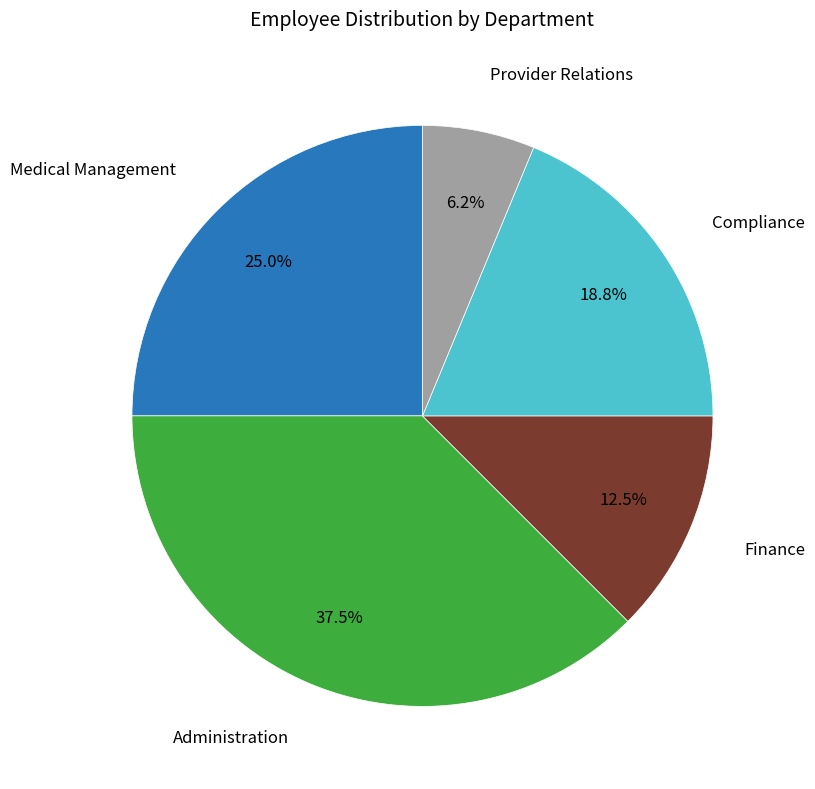

Is there any slice that represents more than half of the pie?

No